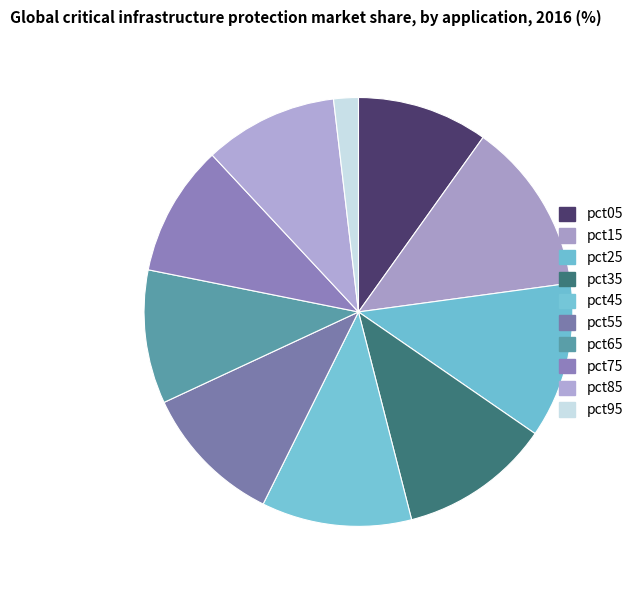

Does pct75 account for over 50% of the chart?

No